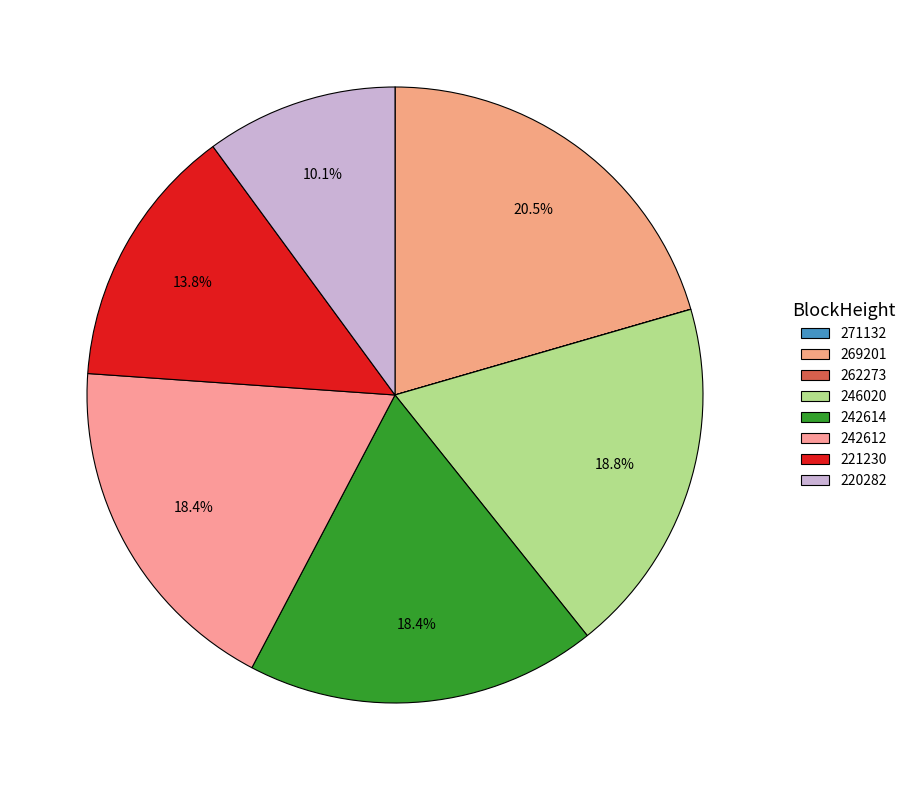

True or false: 221230 accounts for 1% of the total.

False